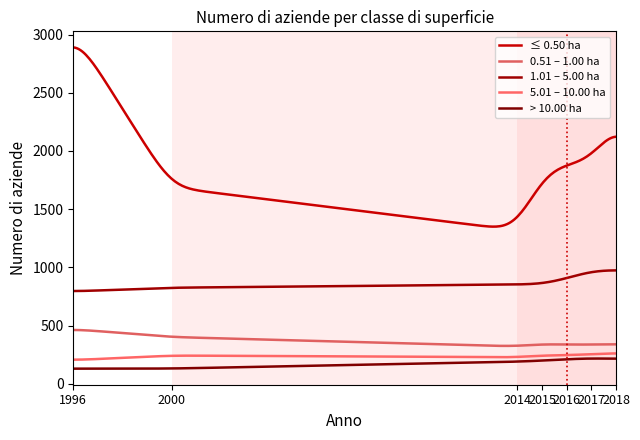

Does the chart display data point markers on the line(s)?

No